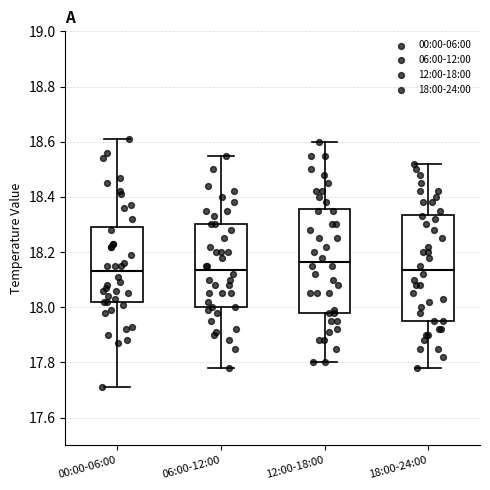

Reading left to right, read every box against the y-axis: the position of its median line, the range the box covers, and the ends of its whiskers. The values are not printed on the chart, so give them approximately, as read against the axis.

00:00-06:00: median 18.14, box 18.02 to 18.30, whiskers 17.72 to 18.62
06:00-12:00: median 18.14, box 18.00 to 18.30, whiskers 17.78 to 18.56
12:00-18:00: median 18.16, box 17.98 to 18.36, whiskers 17.80 to 18.60
18:00-24:00: median 18.14, box 17.96 to 18.34, whiskers 17.78 to 18.52